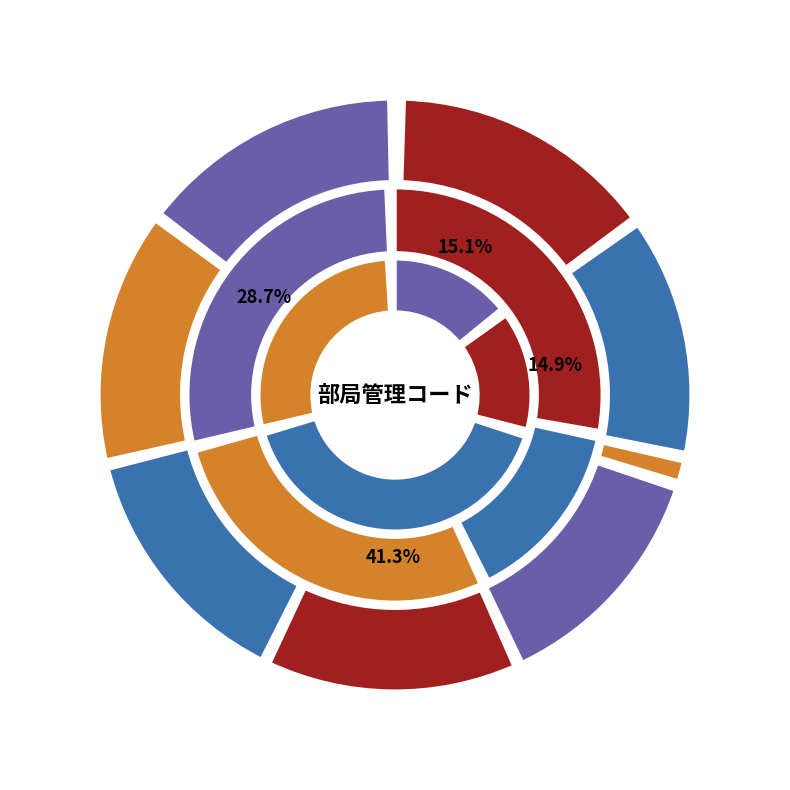

Approximately how many times larger is the value at 生命環境エリア支援室 compared to 体育芸術エリア支援室?

0.9